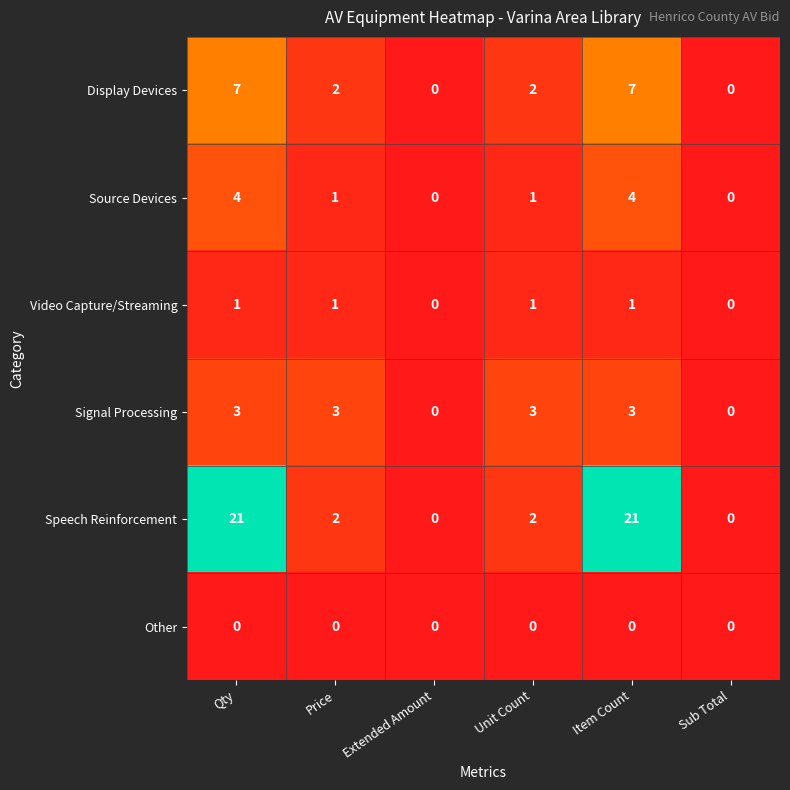

Is the value of Signal Processing at Unit Count greater than the value of Source Devices at Item Count?

No